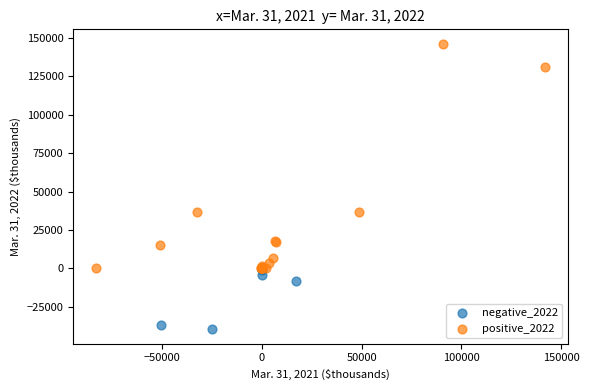

Which series contains the highest Y value?

positive_2022